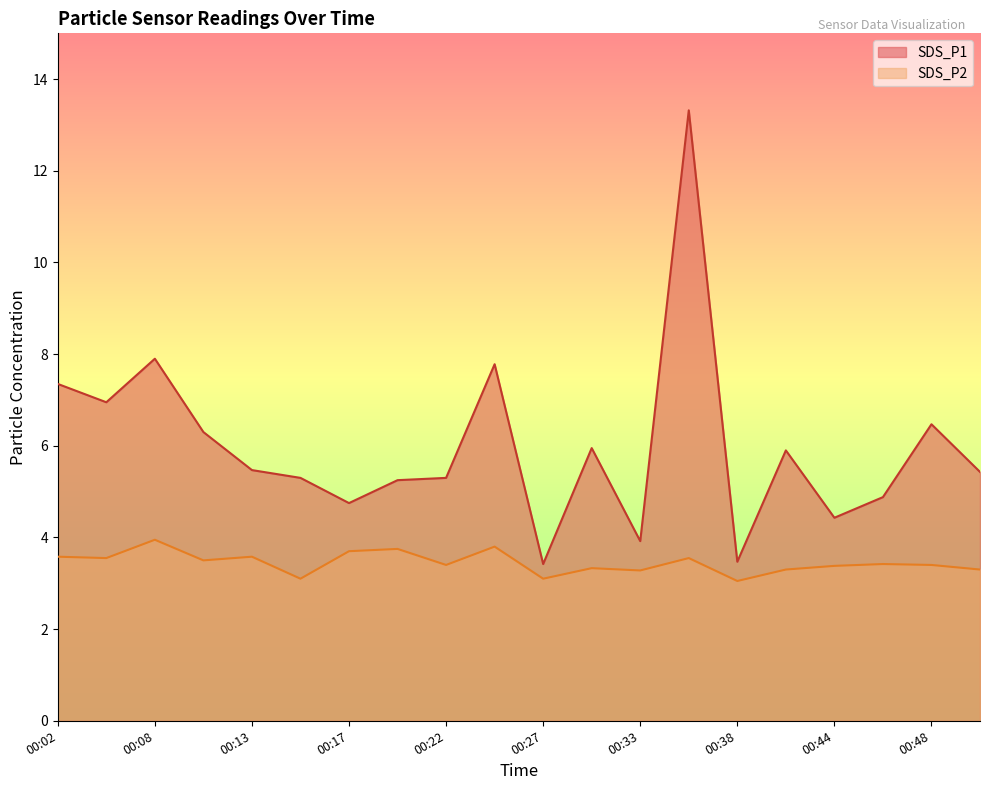

Which category has the highest value in the SDS_P2 series?

00:08